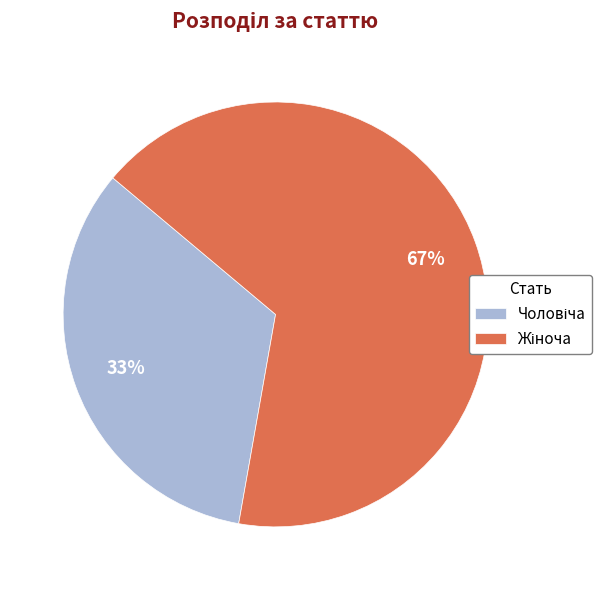

To the nearest percent, what is the average slice percentage?

50%